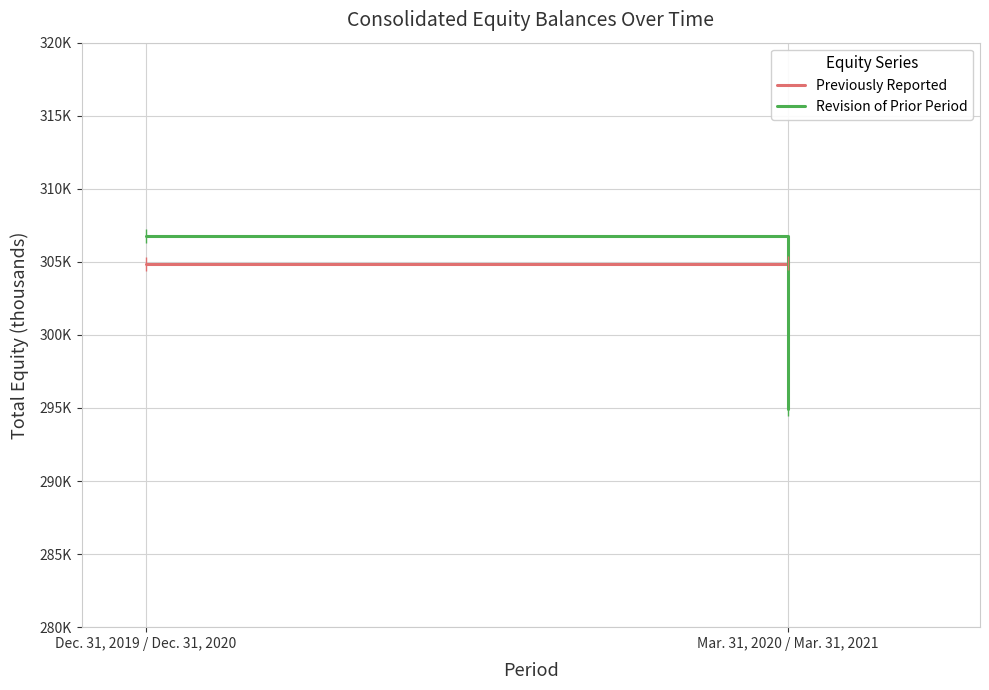

How many lines are shown in the chart?

2